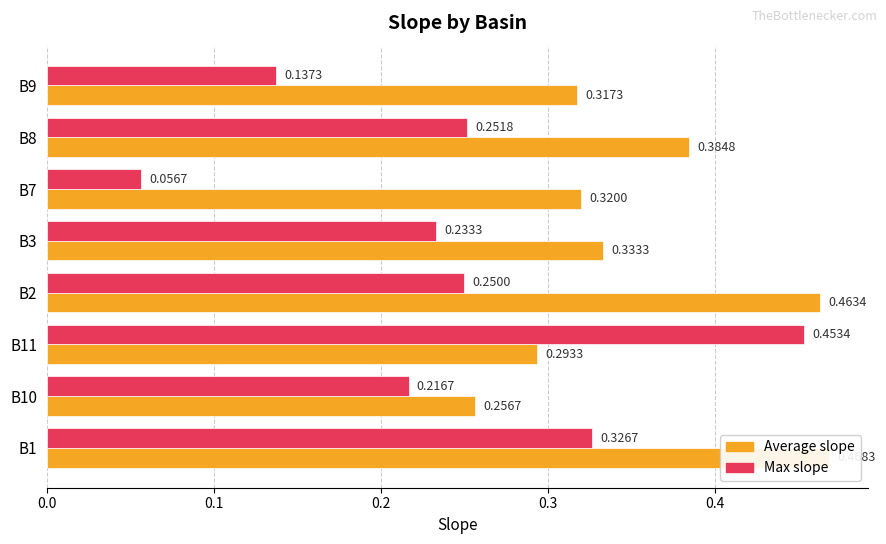

Is the value of Max slope at B8 greater than the value of Average slope at B7?

No